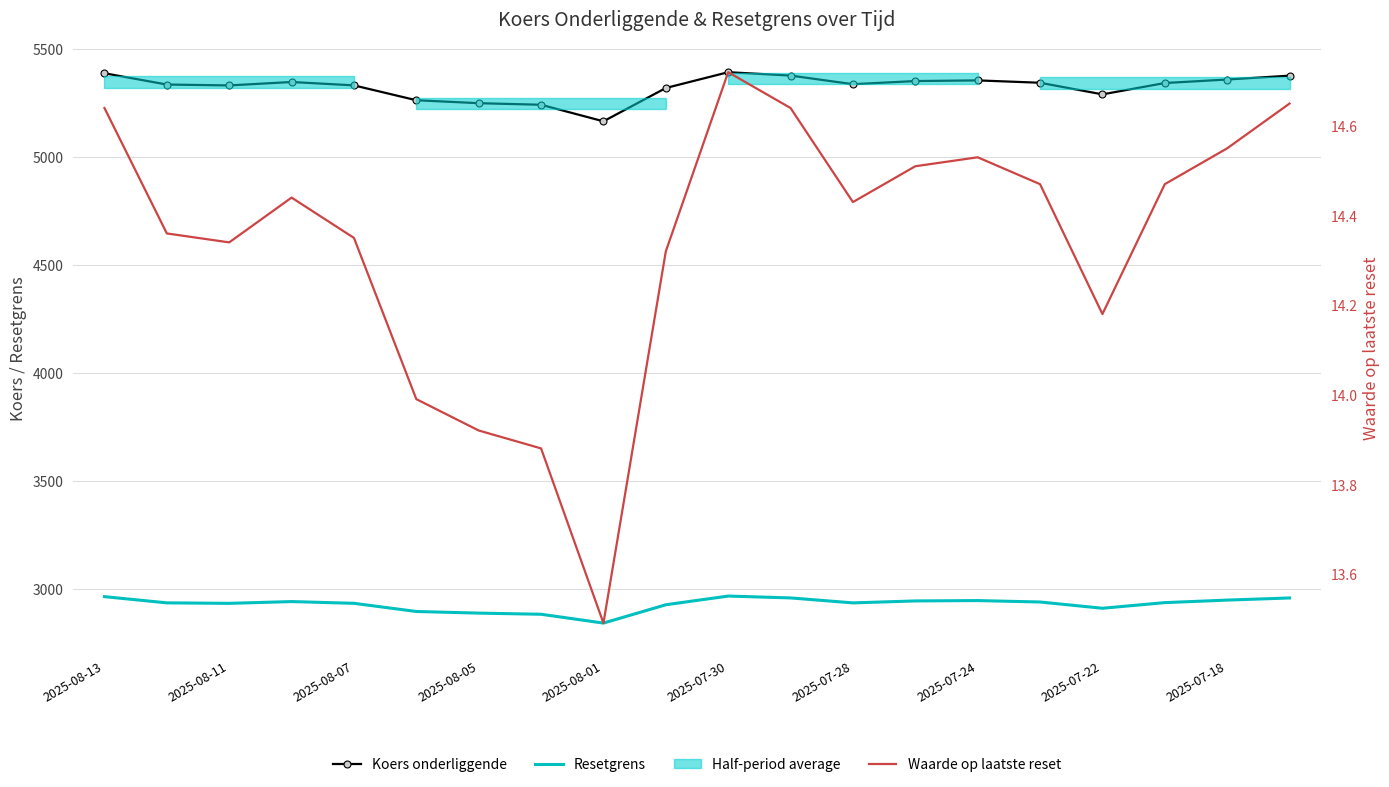

Rank the series by their average value, from lowest to highest.

Waarde op laatste reset, Resetgrens, Koers onderliggende